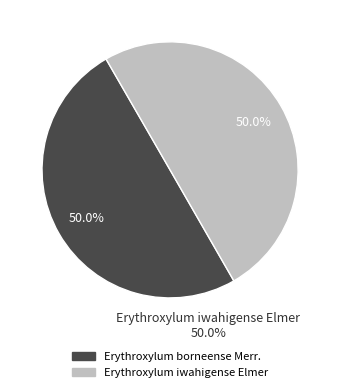

Between Erythroxylum iwahigense Elmer and Erythroxylum borneense Merr., which is larger?

Erythroxylum iwahigense Elmer